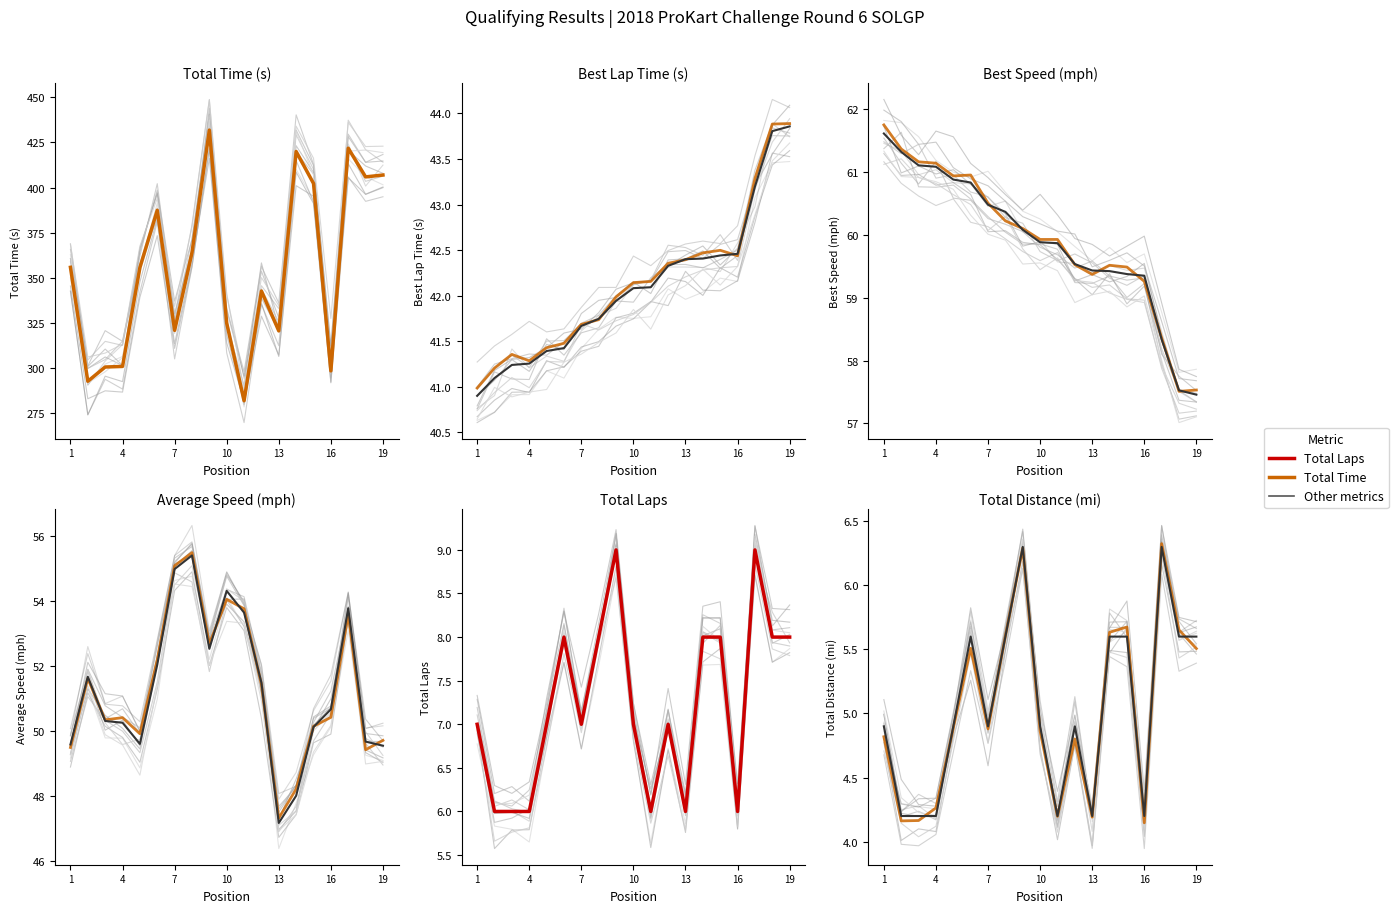

At which category is the sum across all series the highest?

9